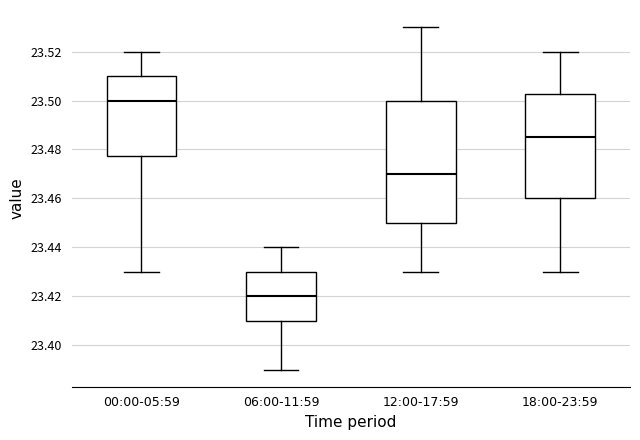

Where is the upper edge of the box for 18:00-23:59 on the y-axis? The values are not printed on the chart, so give them approximately, as read against the axis.

23.502